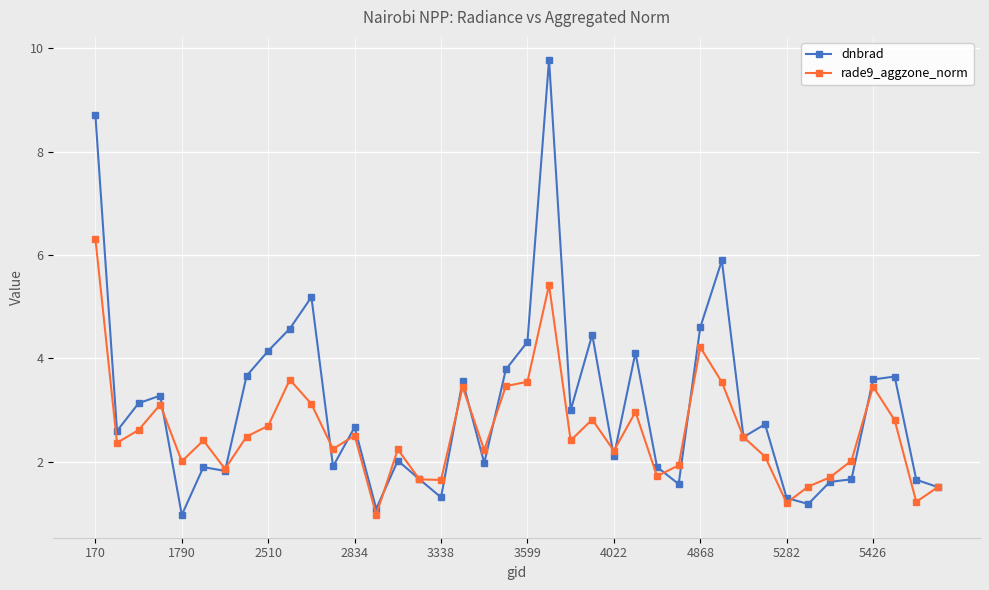

Which series has the largest total across all categories?

dnbrad